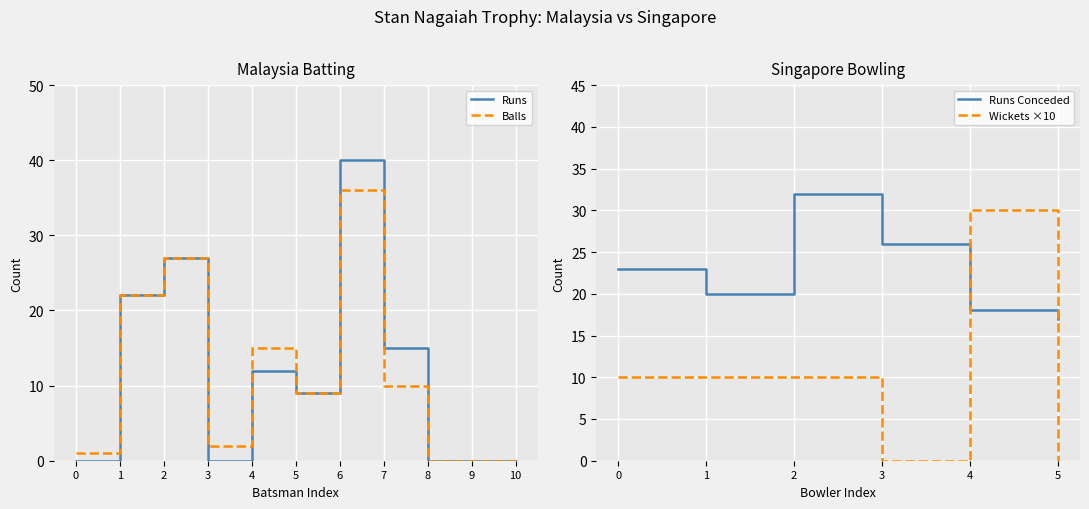

Is the value of Runs at 4 greater than the value of Balls at 3?

Yes